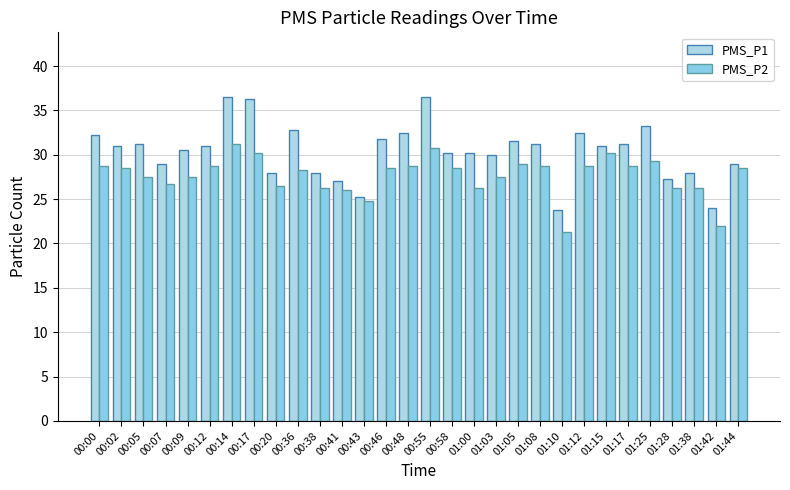

What are all the series names shown in the legend?

PMS_P1, PMS_P2